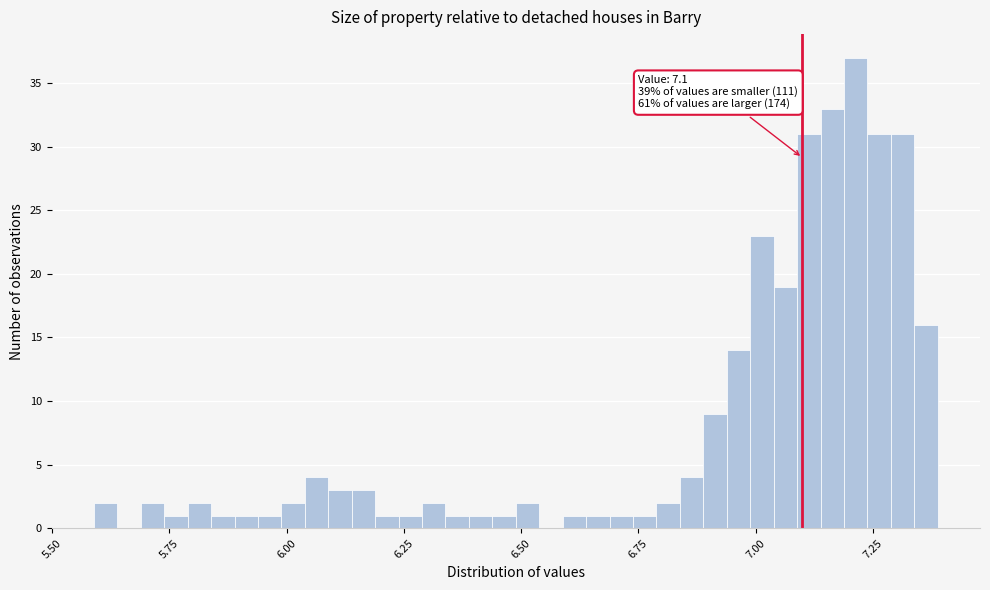

Around what value on the x-axis is the tallest bar? Give the approximate position of its centre, as read against the axis.

7.20